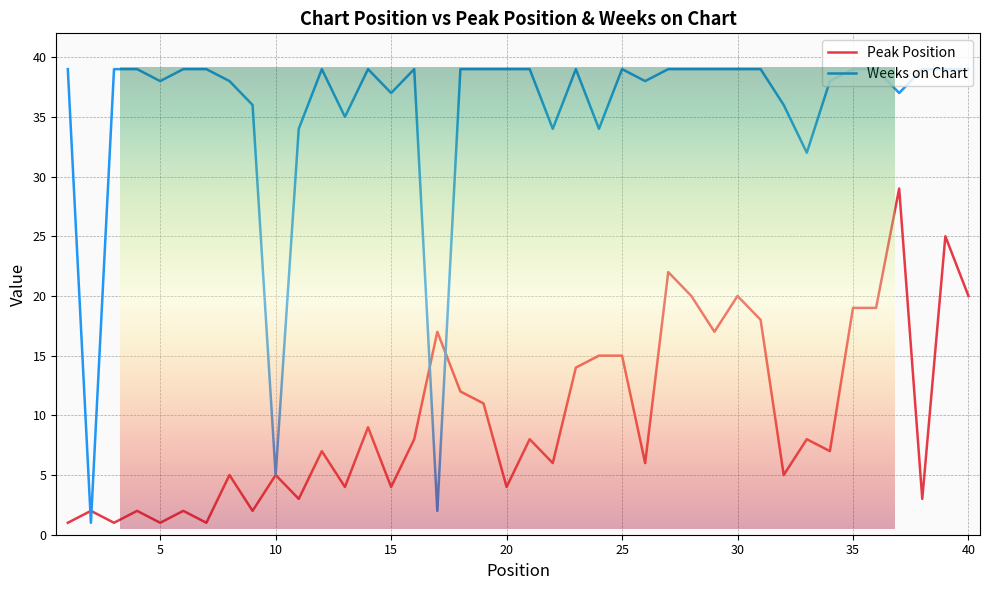

What is the average value of the Peak Position series?

10